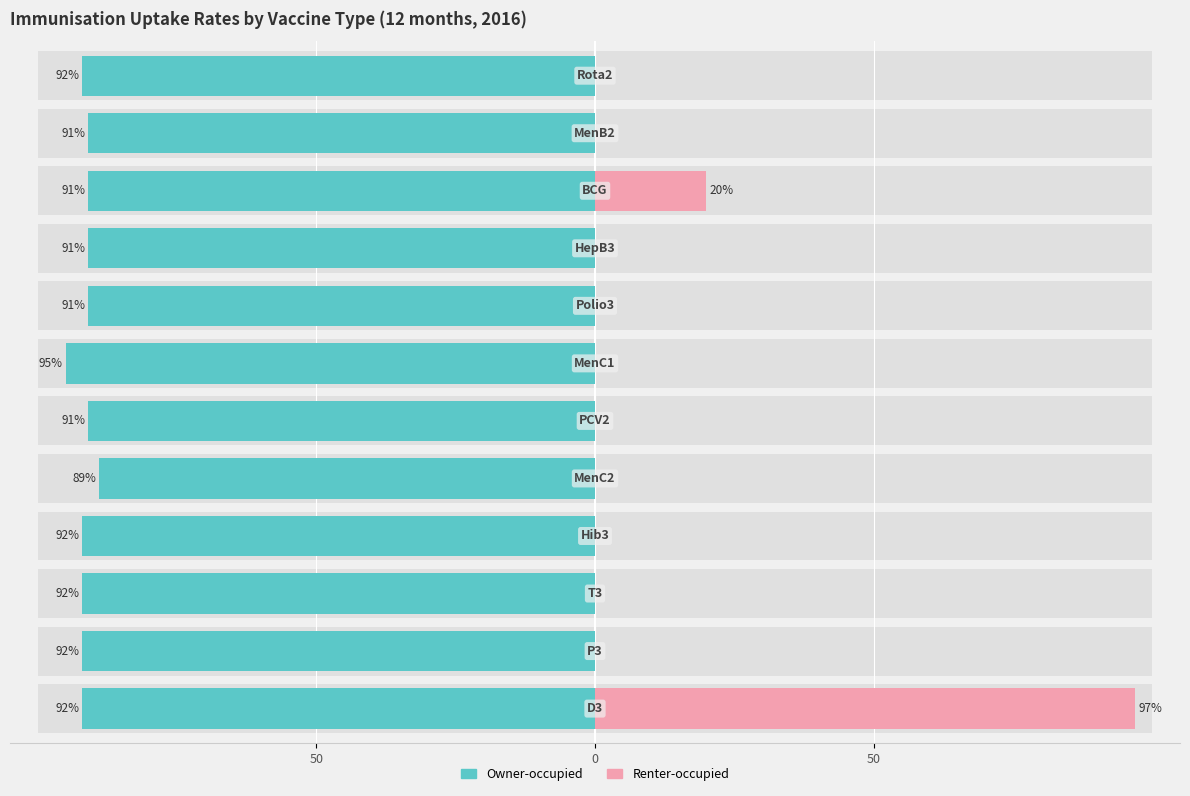

Which has a higher value, 3 or 9?

9